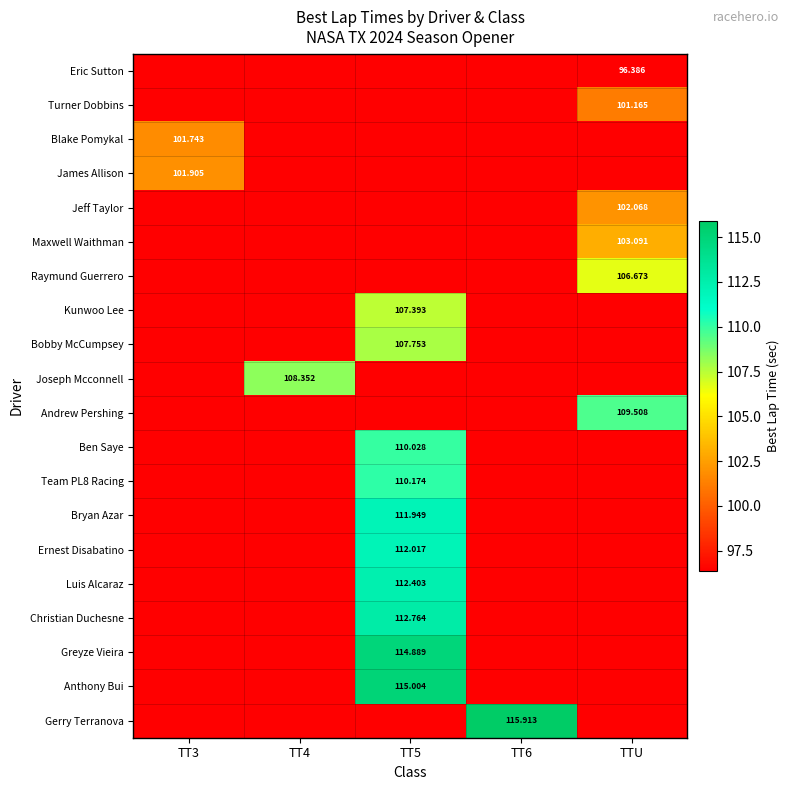

How many values in Ernest Disabatino are above zero?

1